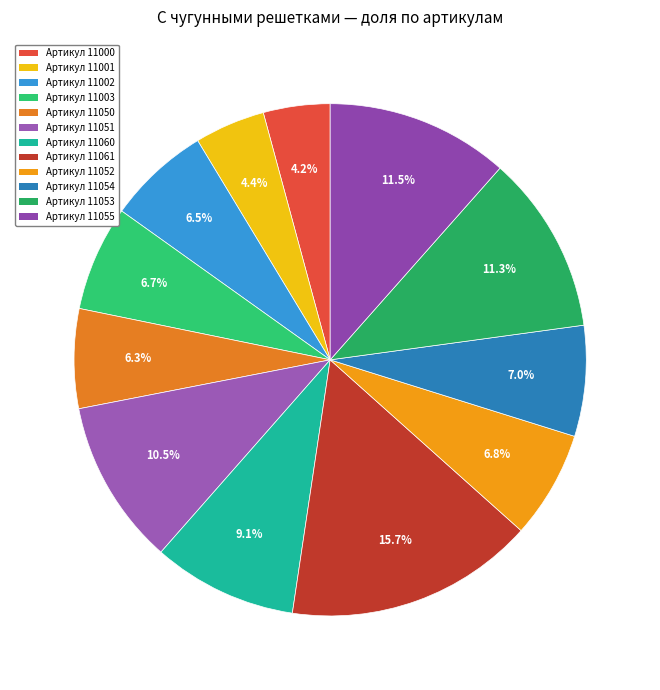

How many segments does this pie chart have?

12